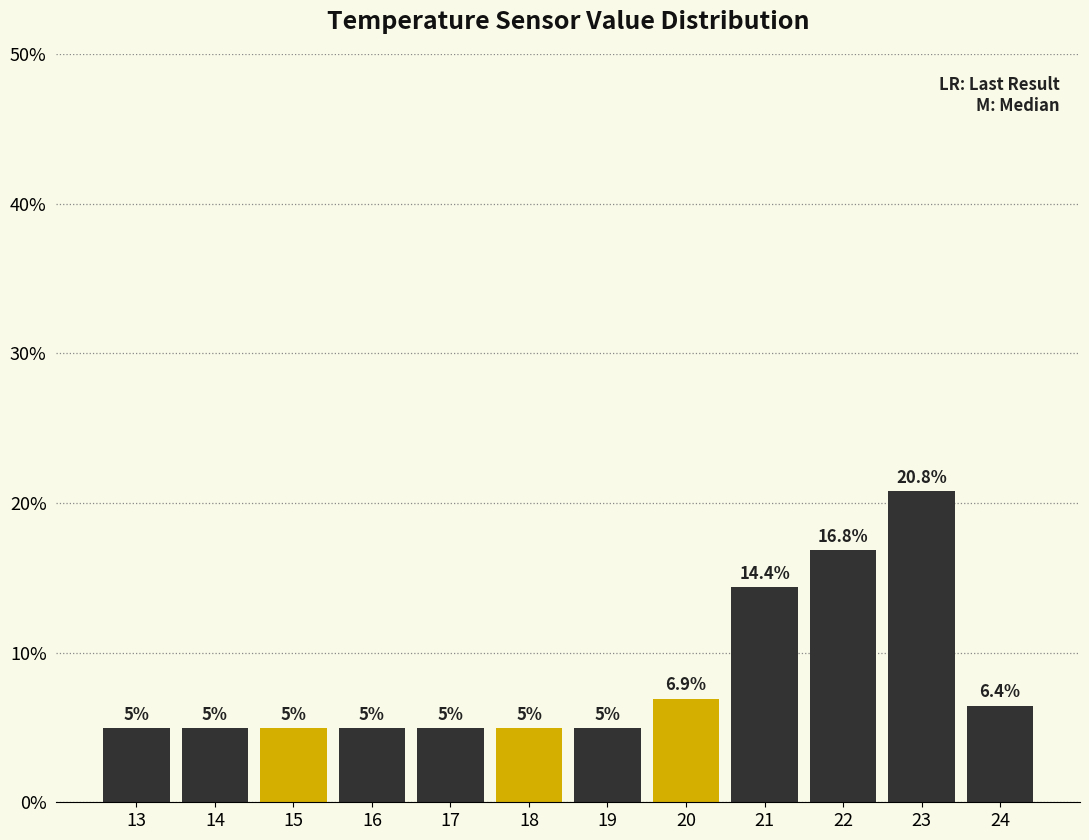

Reading left to right, extract all data points from this chart.

13=5.0	14=5.0	15=5.0	16=5.0	17=5.0	18=5.0	19=5.0	20=6.9	21=14.4	22=16.8	23=20.8	24=6.4